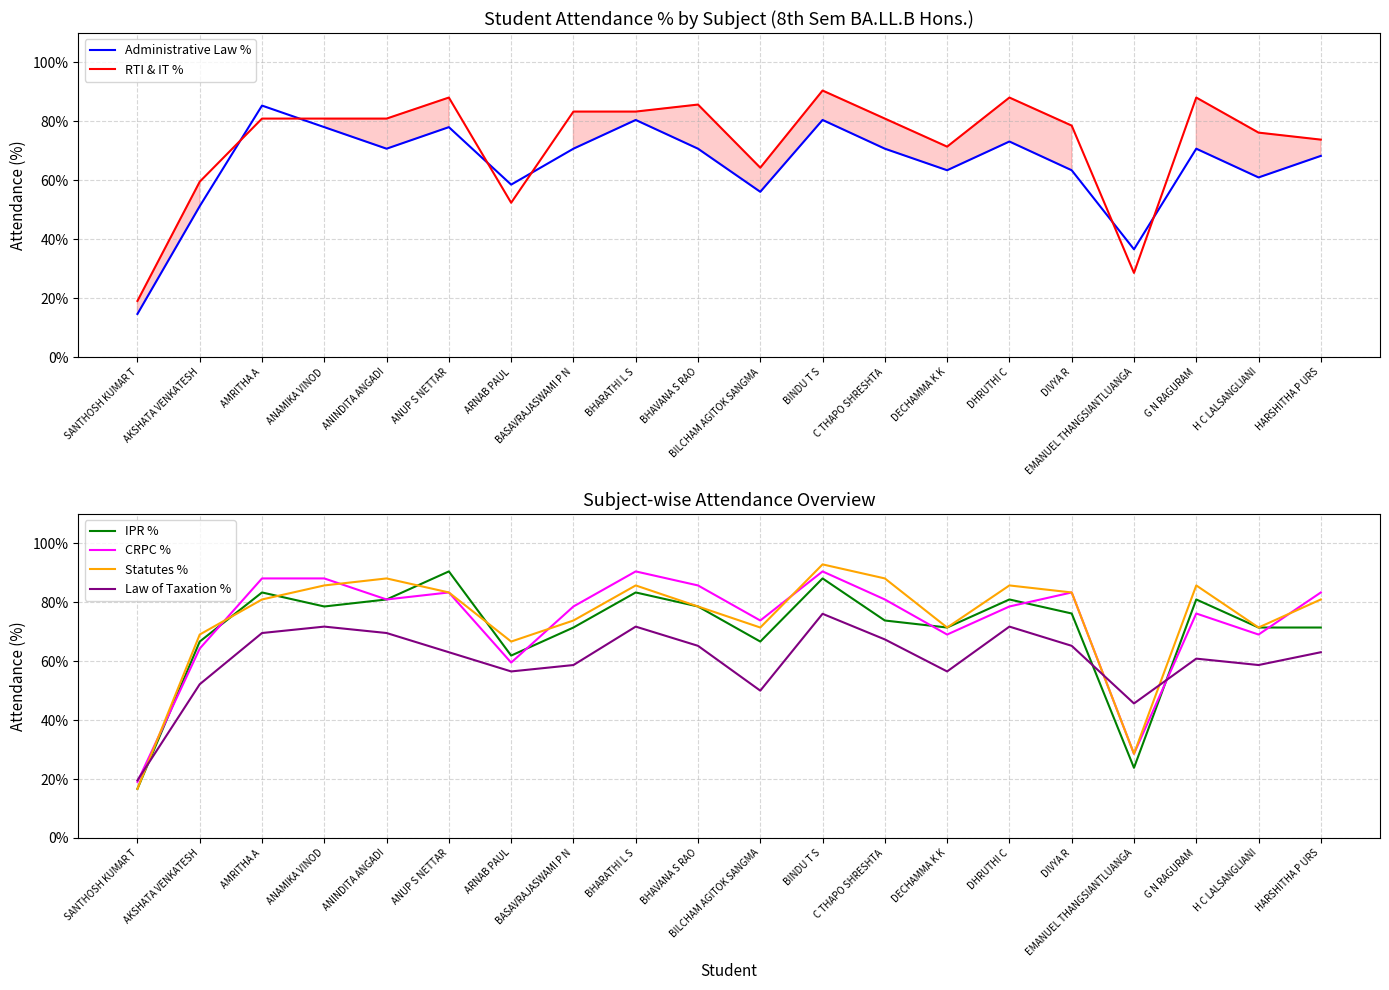

How many intersections are there between Administrative Law % and IPR %?

4